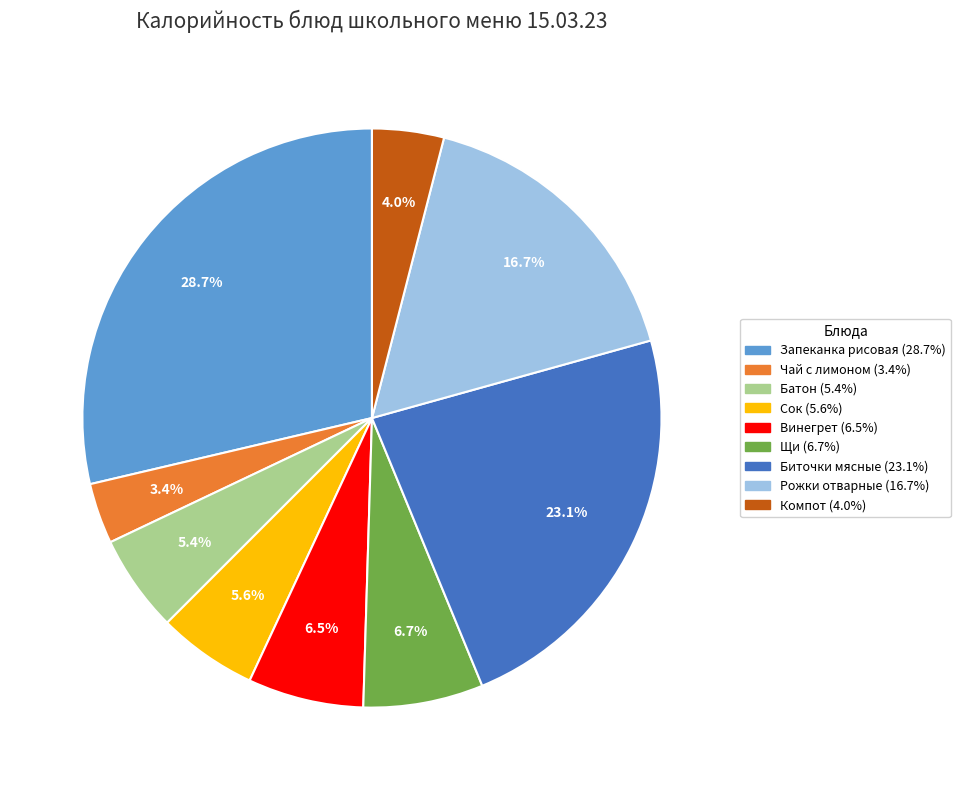

Between Щи and Биточки мясные, which is larger?

Биточки мясные